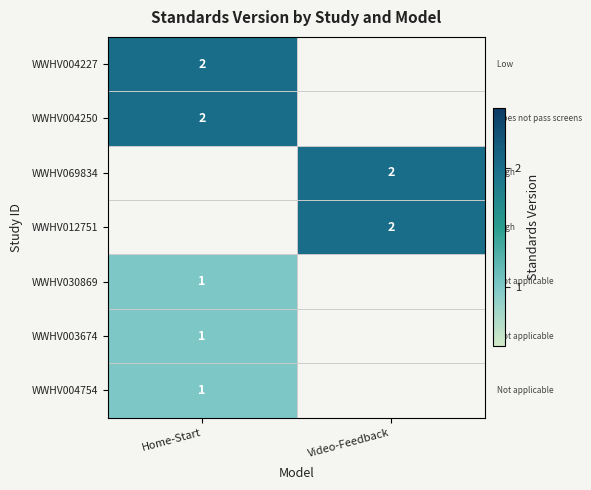

The value of WWHV003674 at Home-Start is 1.7. True or false?

False